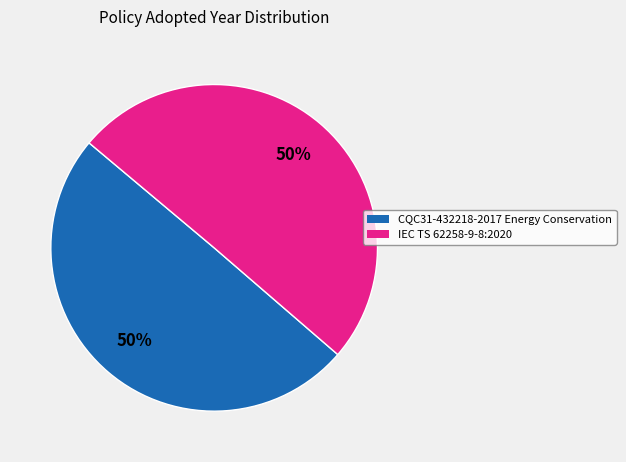

Combined, do IEC TS 62258-9-8:2020 and CQC31-432218-2017 Energy Conservation account for over 50%?

Yes